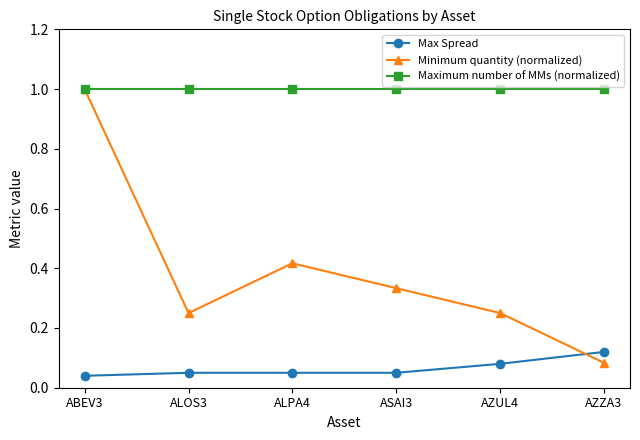

What is the value of the Maximum number of MMs (normalized) point at the 6th from the left?

1.0